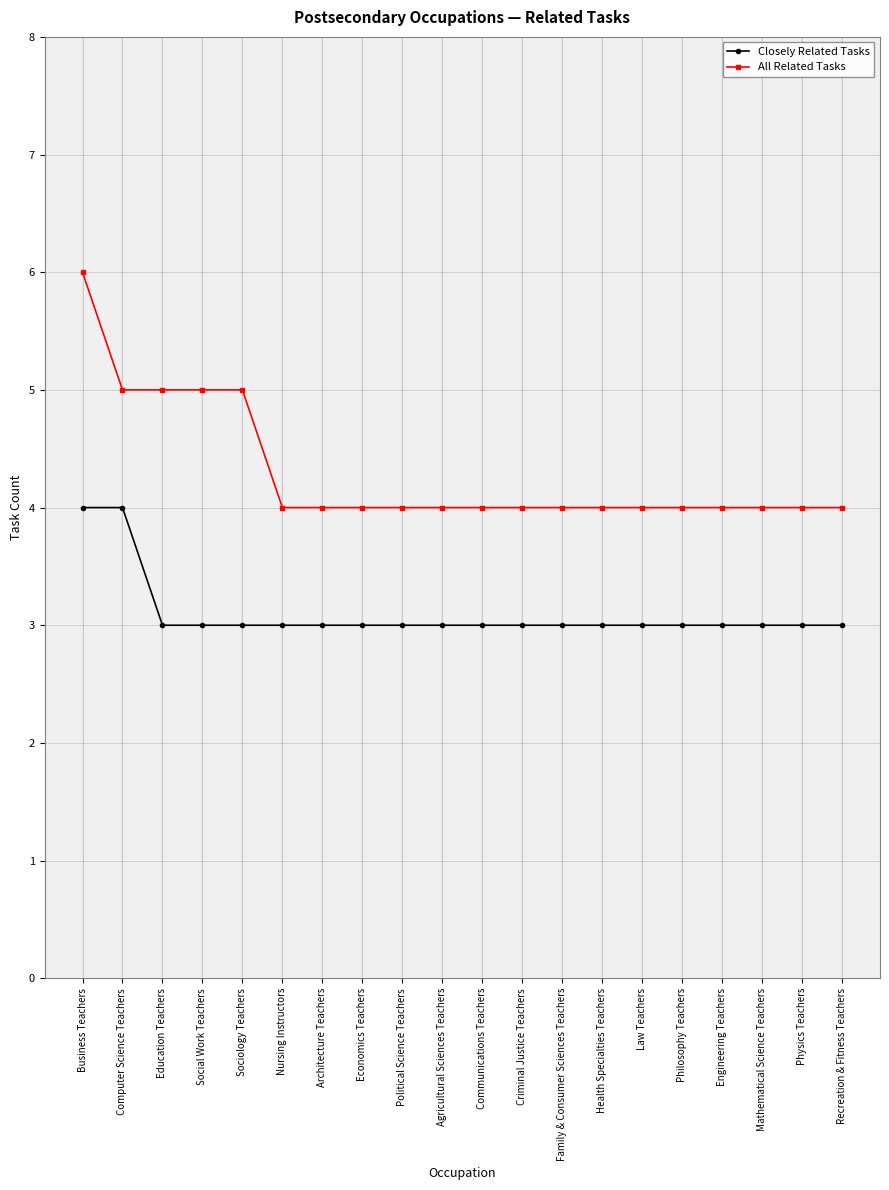

Is it true that Closely Related Tasks equals 2 at Law Teachers?

False